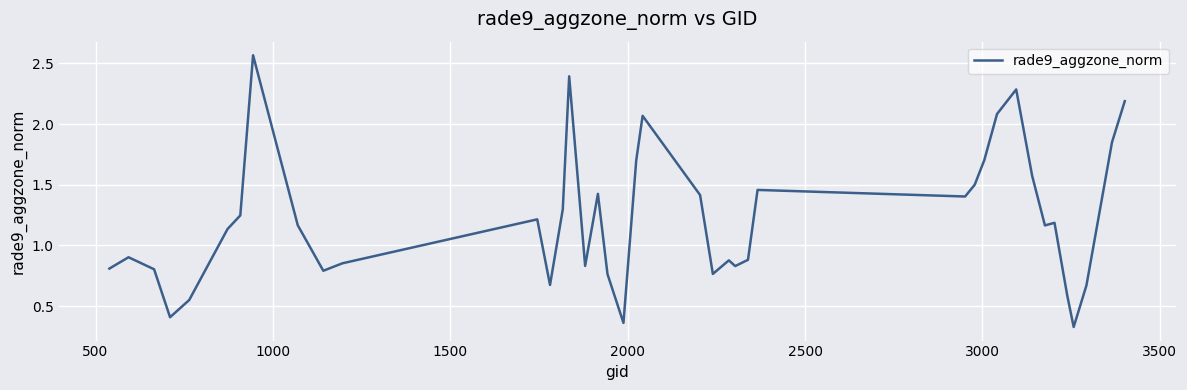

Does the chart display data point markers on the line(s)?

No